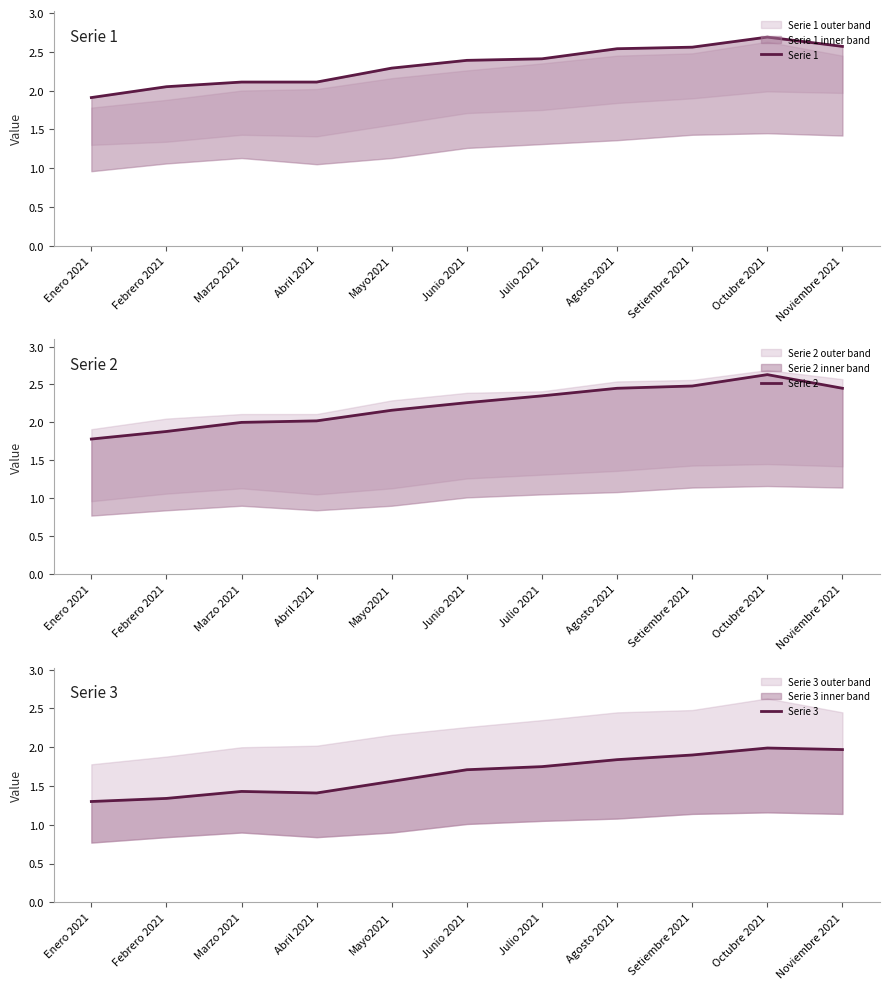

How many interior local peaks does the Serie 3 series have?

2